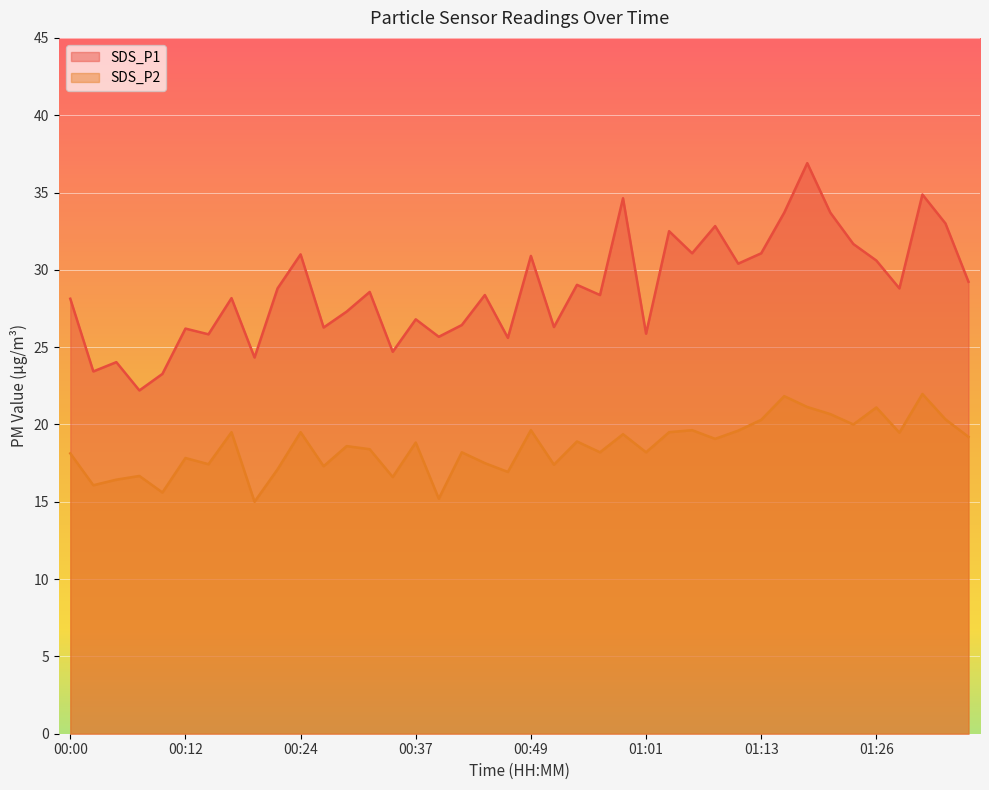

True or false: SDS_P1 and SDS_P2 cross at least once.

False